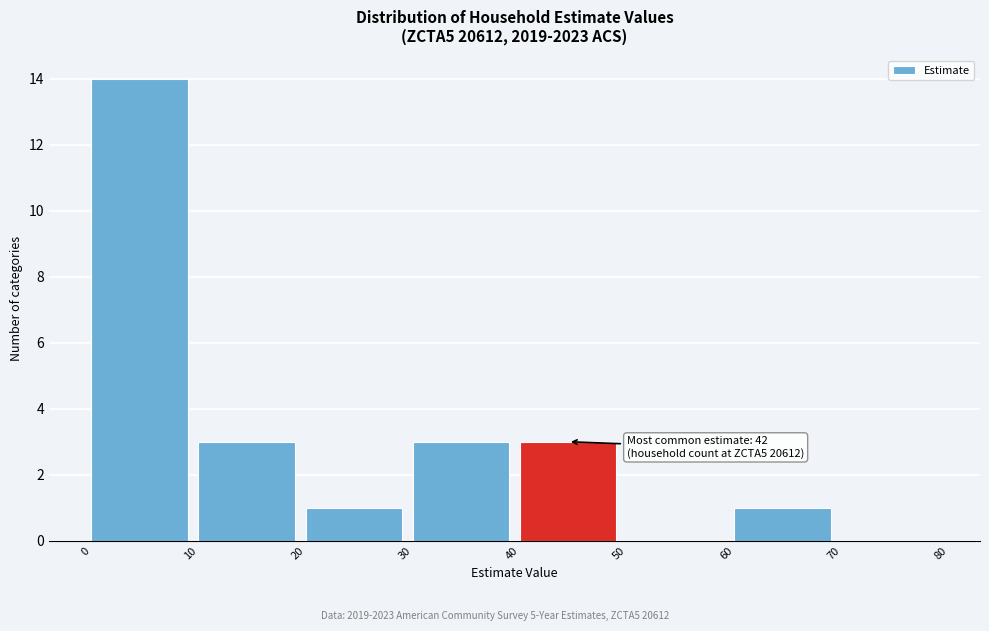

Over which range of the x-axis is the bar tallest?

0 to 10